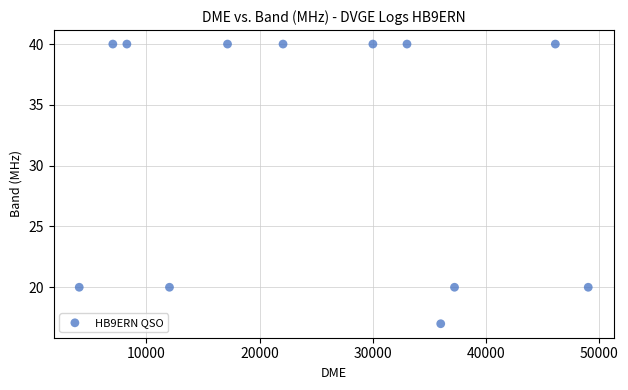

What is the average Y value?

31